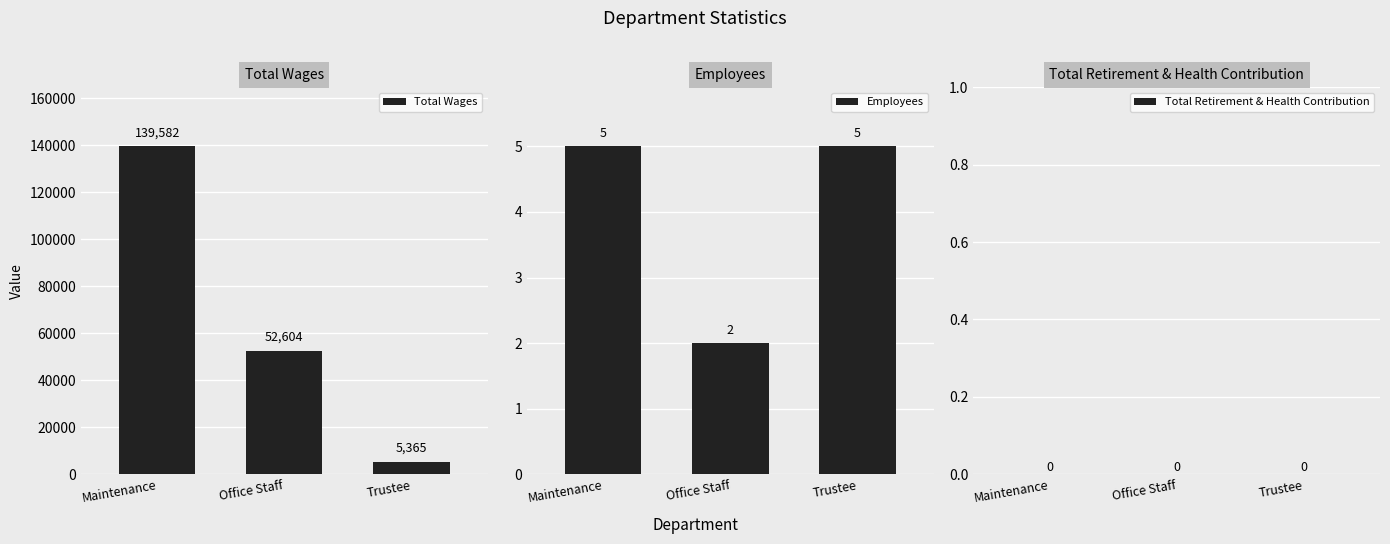

Which series changed the most between Maintenance and Office Staff?

Total Wages